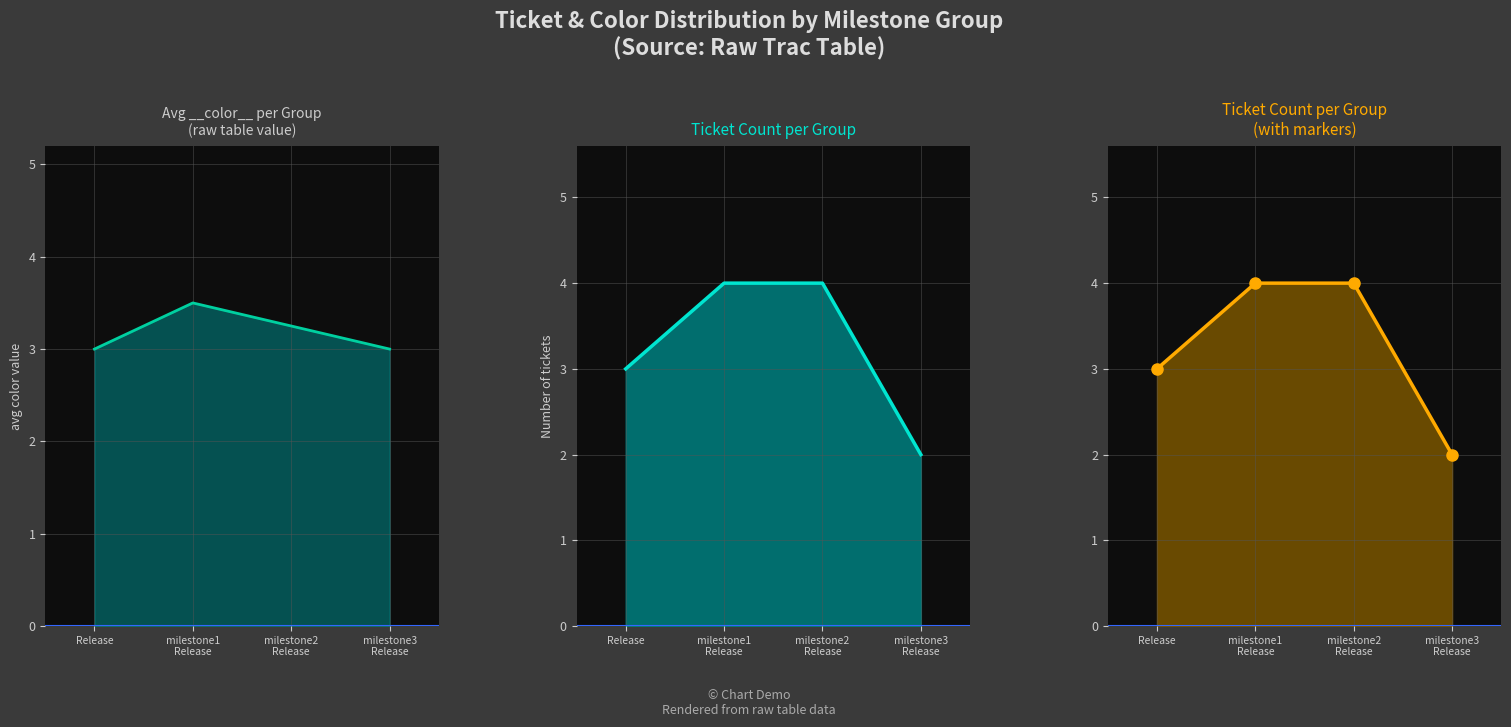

True or false: avg color and ticket count cross at least once.

True